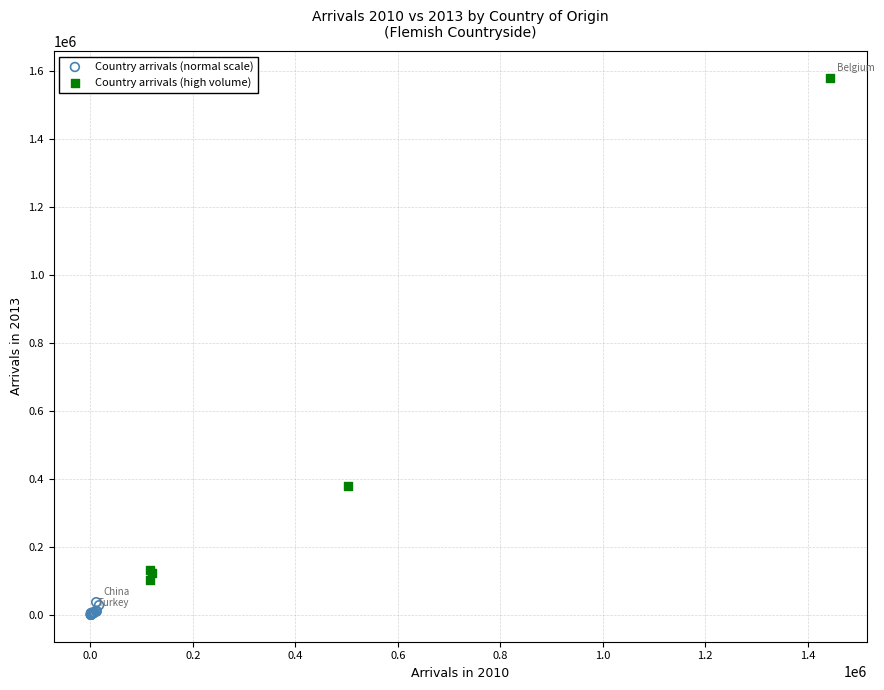

Which series has the widest spread of Y values?

Country arrivals (high volume)